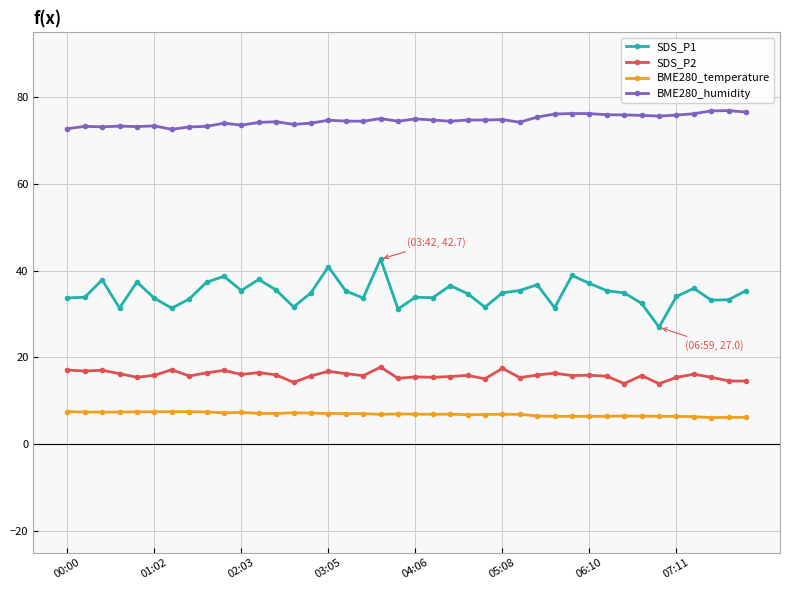

What is the average value of the SDS_P2 series?

15.9